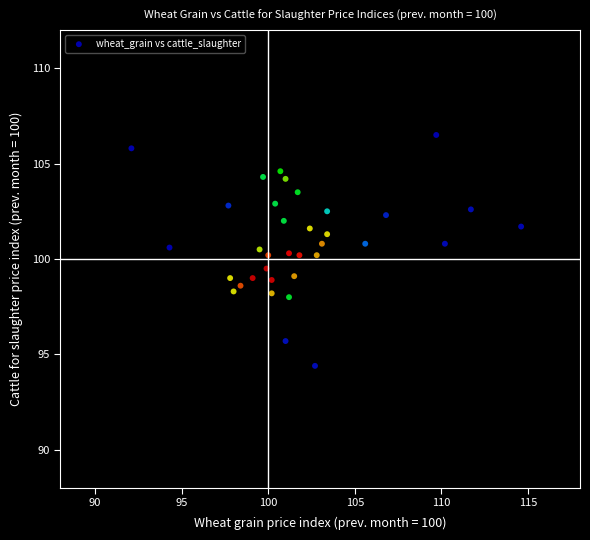

What is the range of X values (max minus min)?

22.5